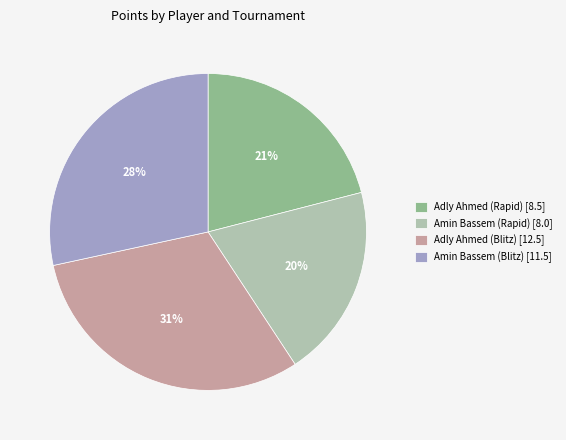

Do Amin Bassem (Rapid) [8.0] and Adly Ahmed (Blitz) [12.5] together represent more than half of the pie?

Yes